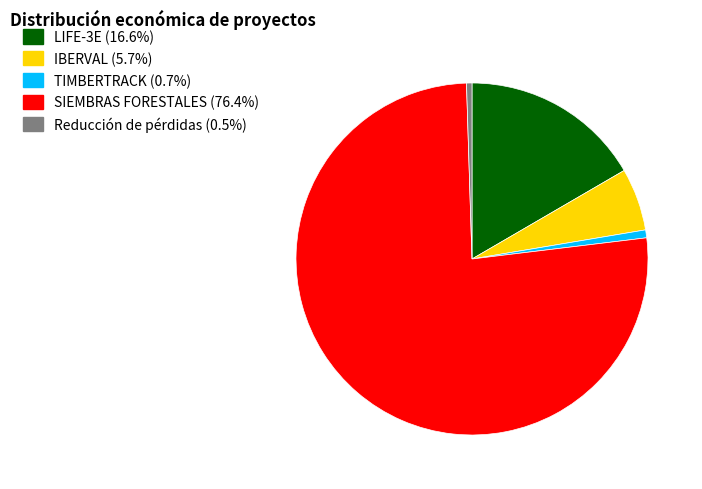

Which slice is the largest?

SIEMBRAS FORESTALES